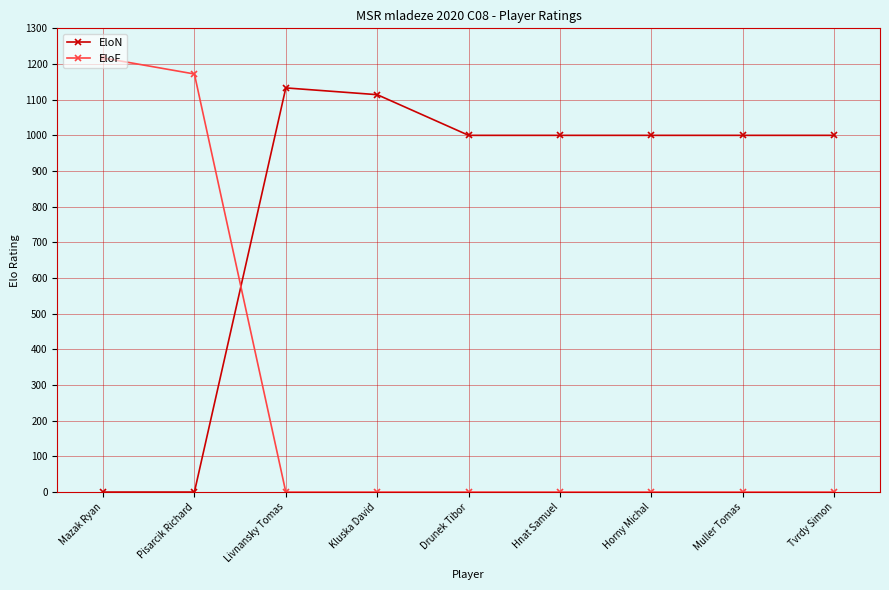

True or false: EloN and EloF cross at least once.

True